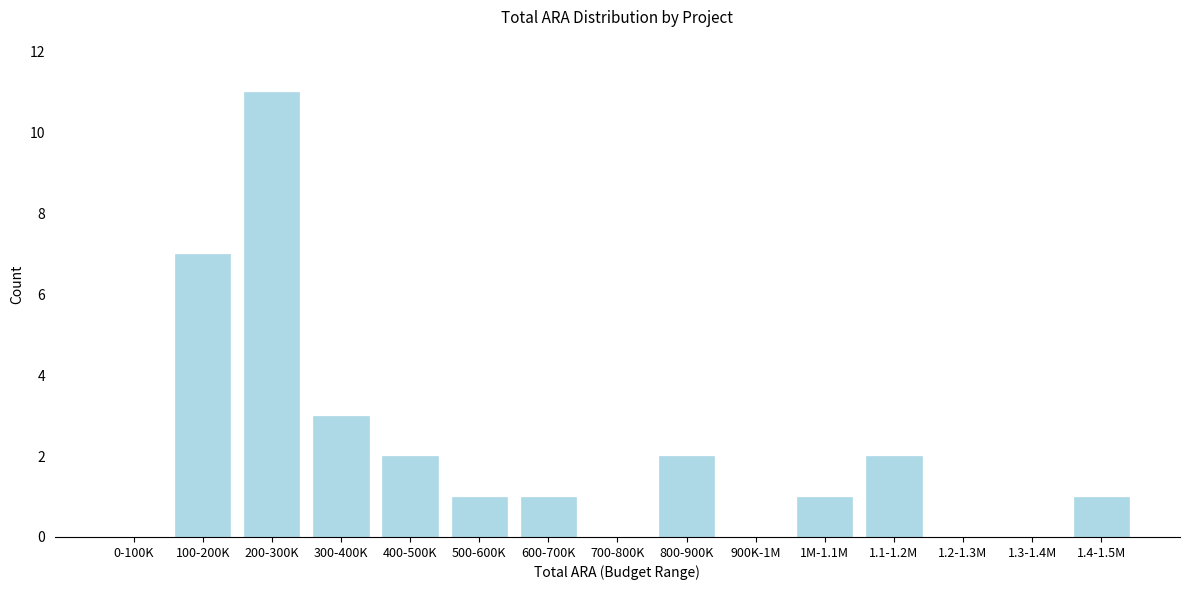

Reading left to right, transcribe all the data shown in this chart.

0-100K=0	100-200K=7	200-300K=11	300-400K=3	400-500K=2	500-600K=1	600-700K=1	700-800K=0	800-900K=2	900K-1M=0	1M-1.1M=1	1.1-1.2M=2	1.2-1.3M=0	1.3-1.4M=0	1.4-1.5M=1